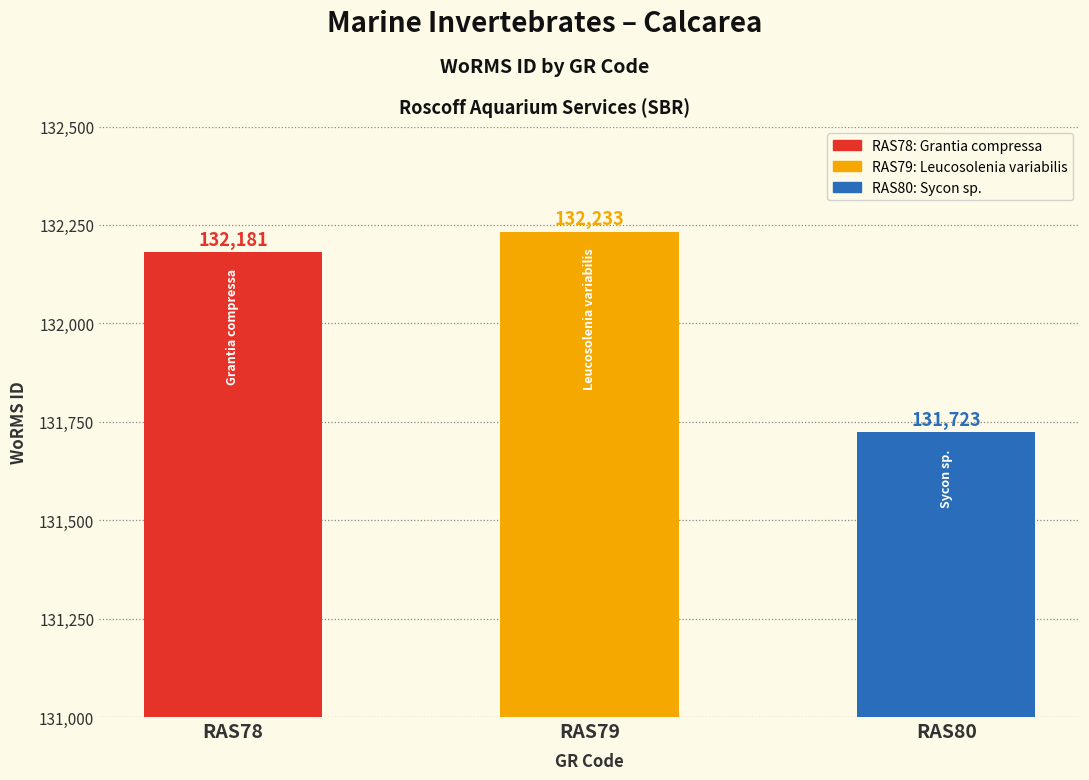

What is the difference between the maximum and minimum values?

510